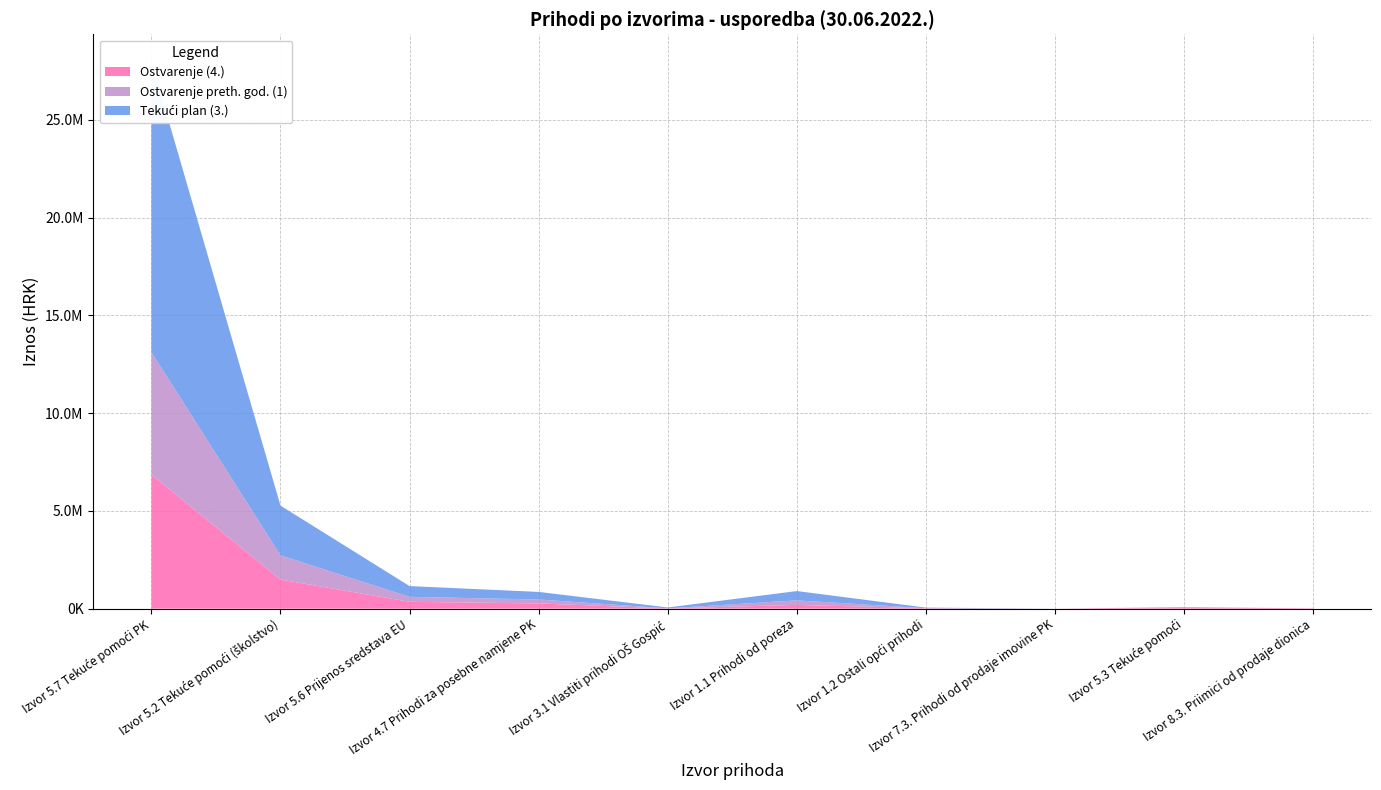

Reading left to right, extract all data points from this chart.

Ostvarenje (4.): 6856308.3	1488294.7	351294.4	267051.5	11007.3	193535.4	23388.9	609.7	76062.5	17430.0
Ostvarenje preth. god. (1): 6259793.0	1238741.3	254208.0	202469.0	6117.0	230505.7	0.0	1019.0	0.0	0.0
Tekući plan (3.): 14864054.0	2544071.0	549542.0	387500.0	44050.0	476927.0	29913.0	1200.0	0.0	0.0